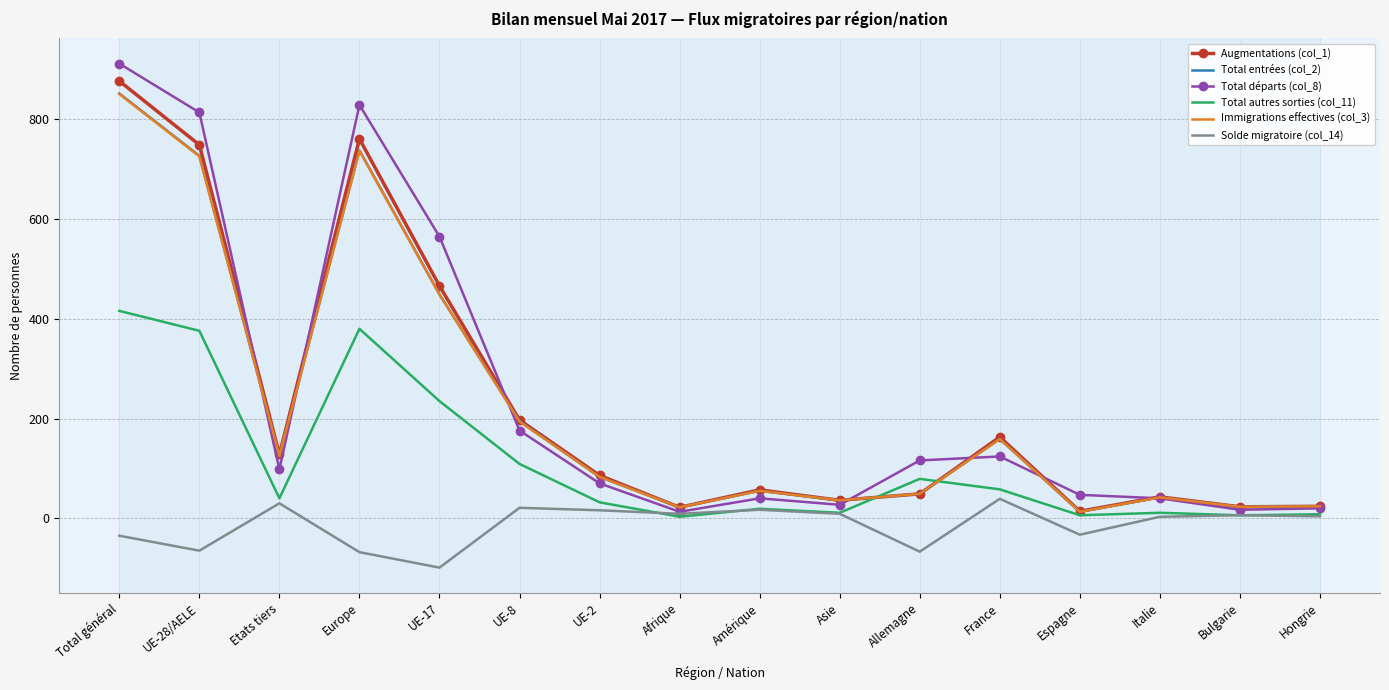

Which category has the lowest value across all series?

UE-17